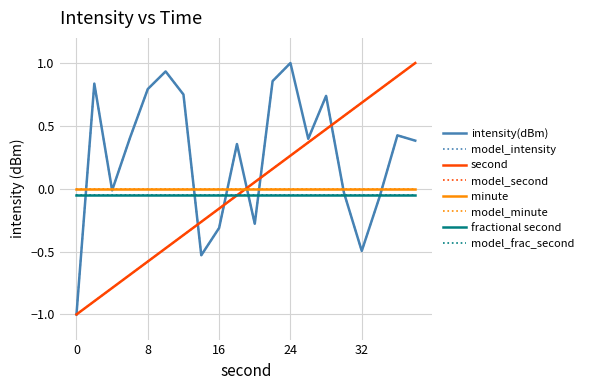

How many times do second and intensity(dBm) cross each other?

5